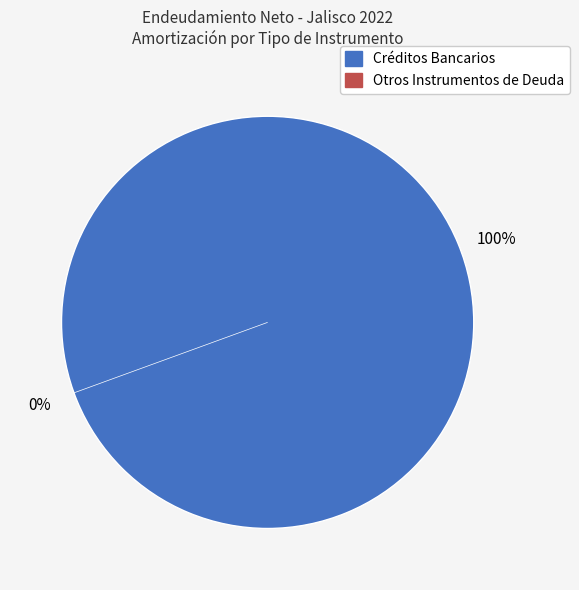

How many segments does this pie chart have?

2